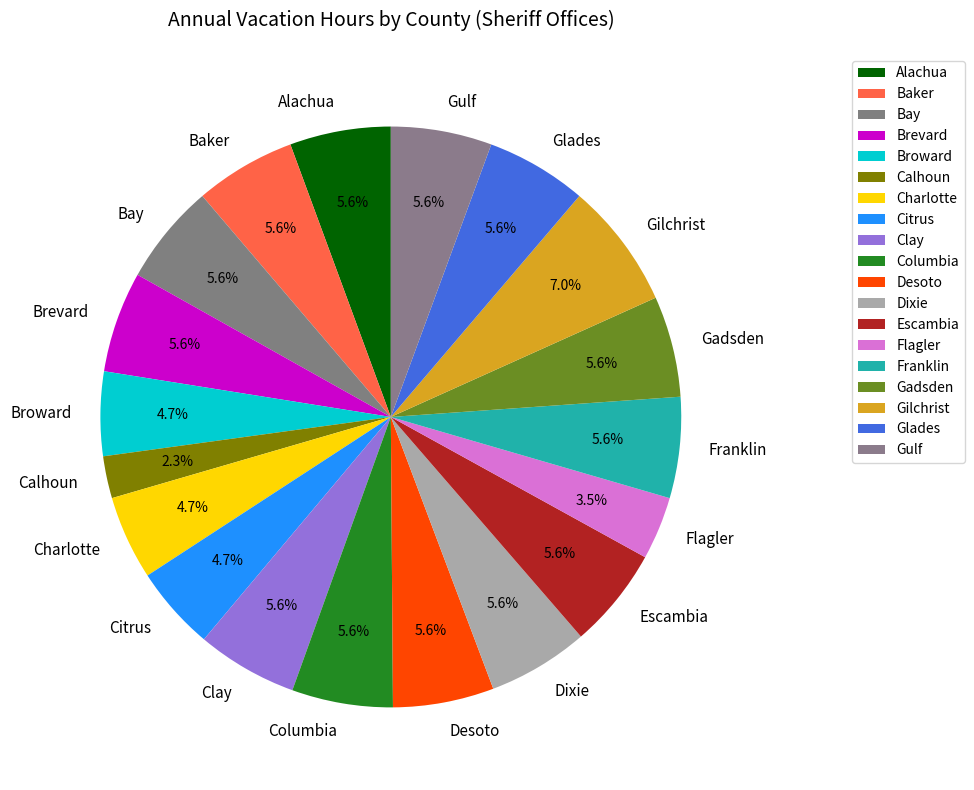

Which has a higher value, Gilchrist or Broward?

Gilchrist